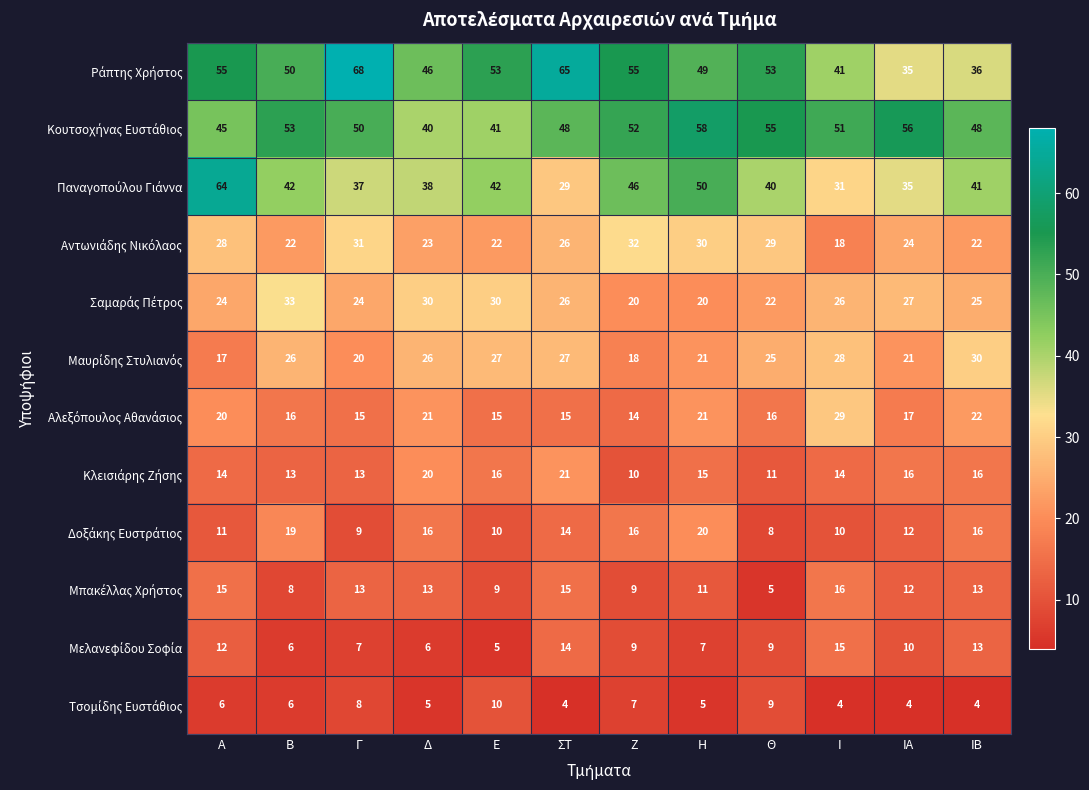

What is the total value across all series at Ζ?

288